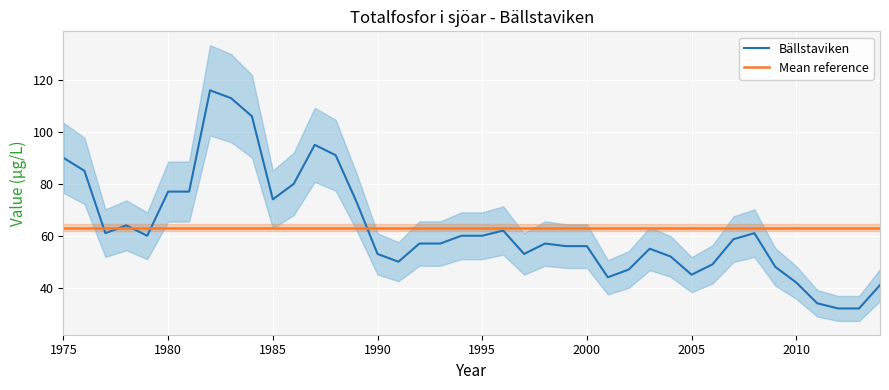

After their last crossing, which series has the higher values: Bällstaviken or Mean reference?

Mean reference